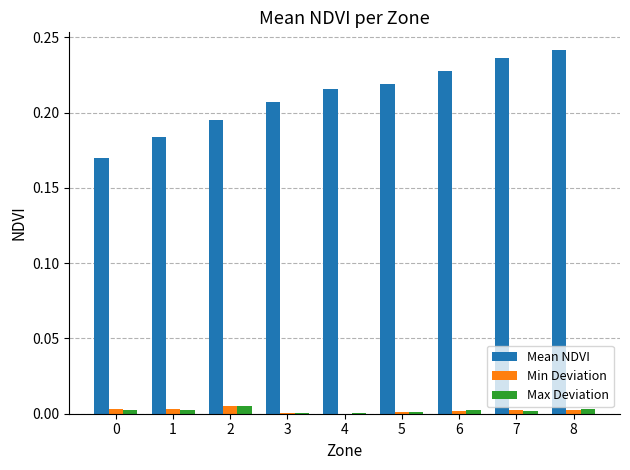

What are all the series names shown in the legend?

Mean NDVI, Min Deviation, Max Deviation